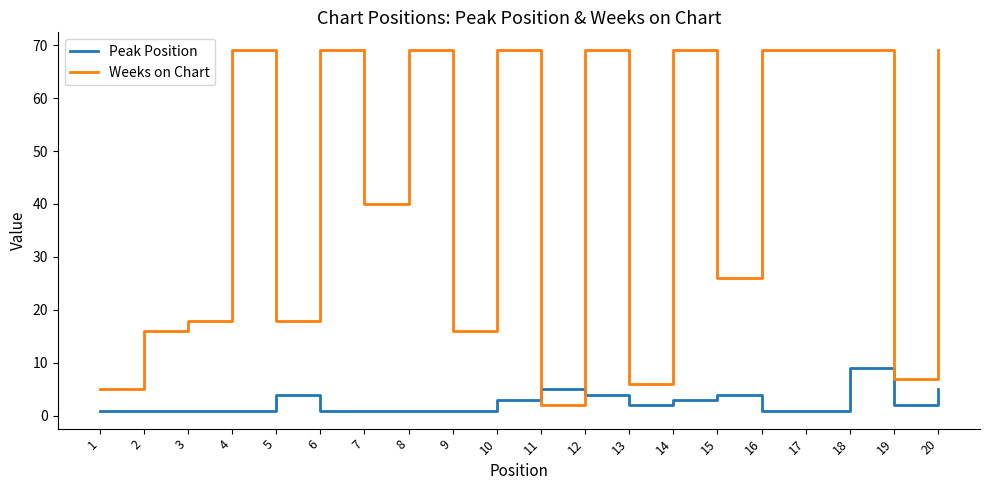

Reading left to right, list all the values displayed in this chart.

Peak Position: 1	1	1	1	4	1	1	1	1	3	5	4	2	3	4	1	1	9	2	5
Weeks on Chart: 5	16	18	69	18	69	40	69	16	69	2	69	6	69	26	69	69	69	7	69